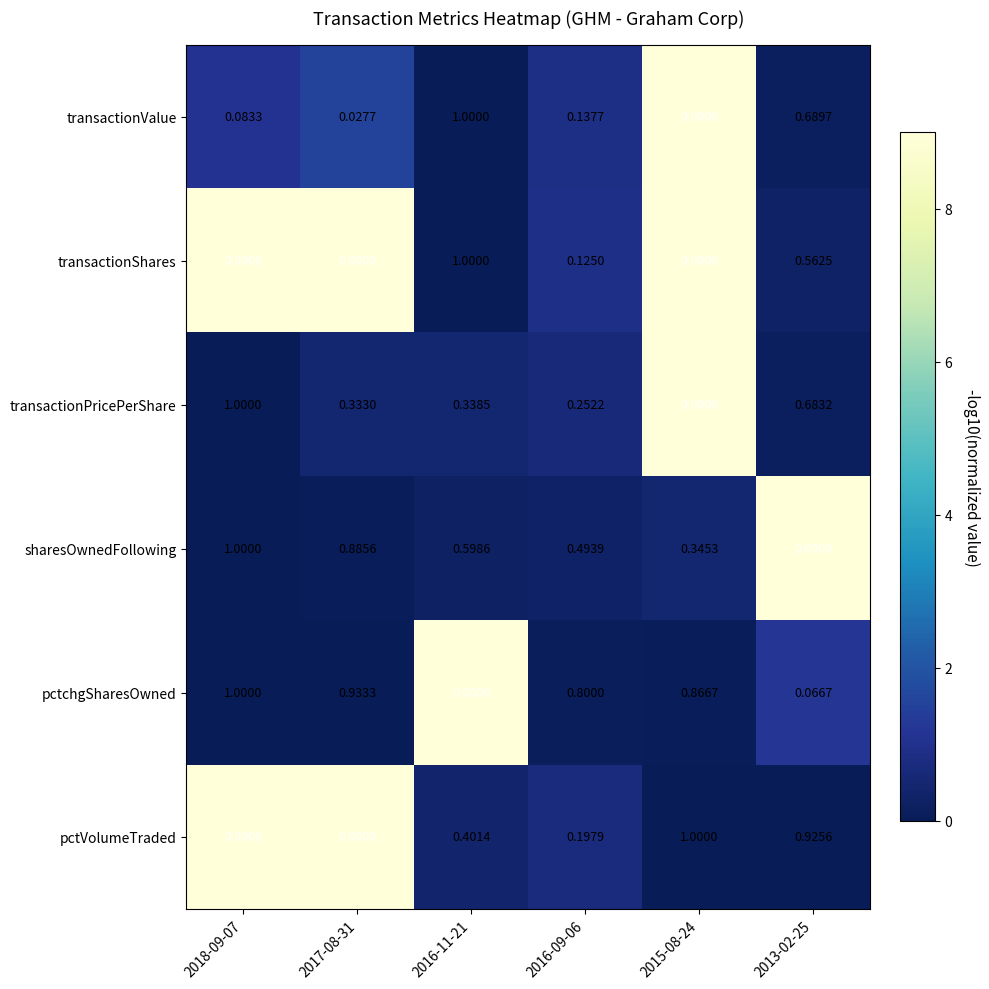

What is the total value across all series at 2017-08-31?

2.2